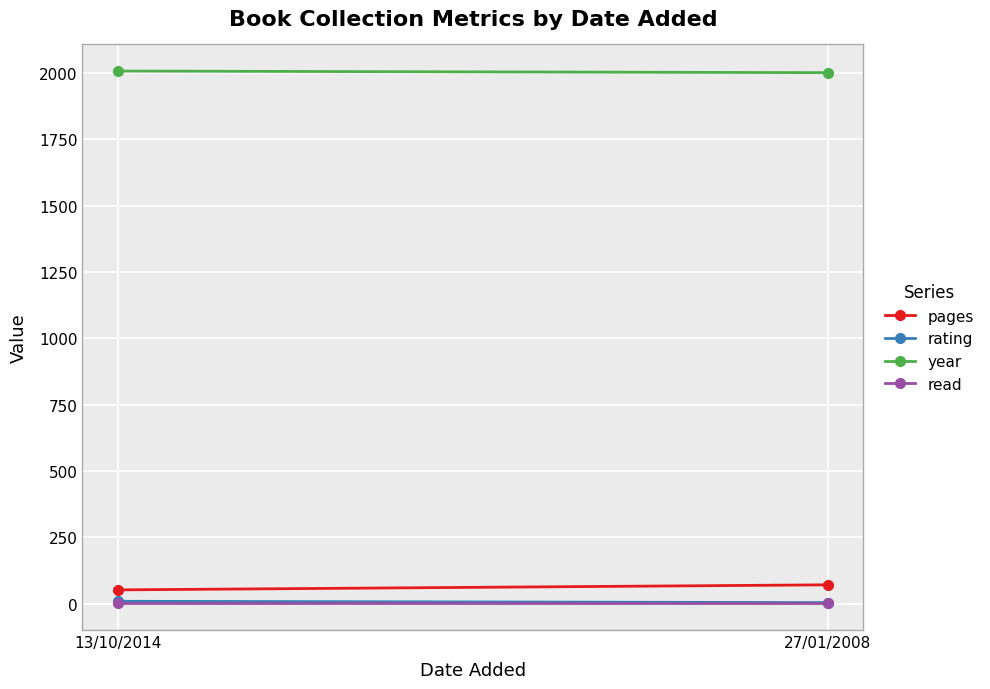

Read the read value at 27/01/2008.

1